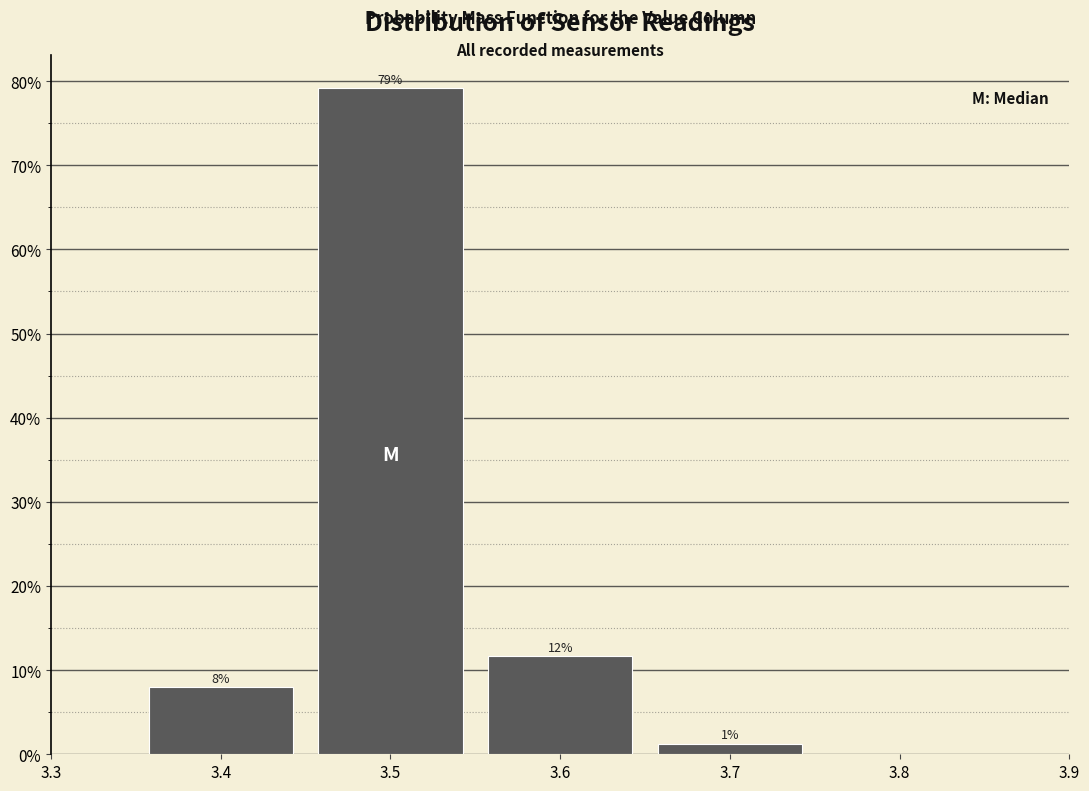

Over which range of the x-axis is the bar tallest?

3.45 to 3.55